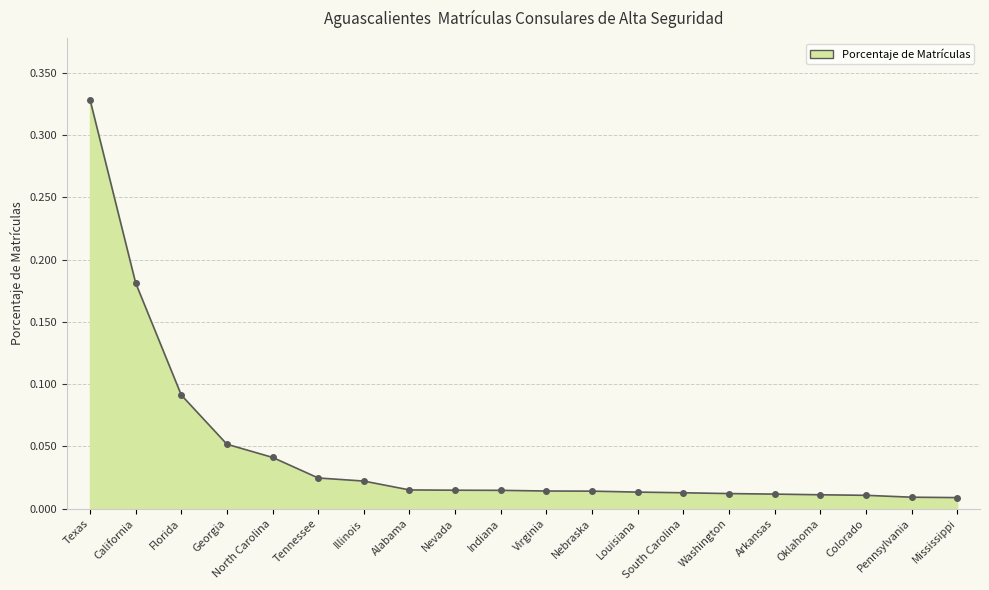

Between Mississippi and Illinois, which is larger?

Illinois